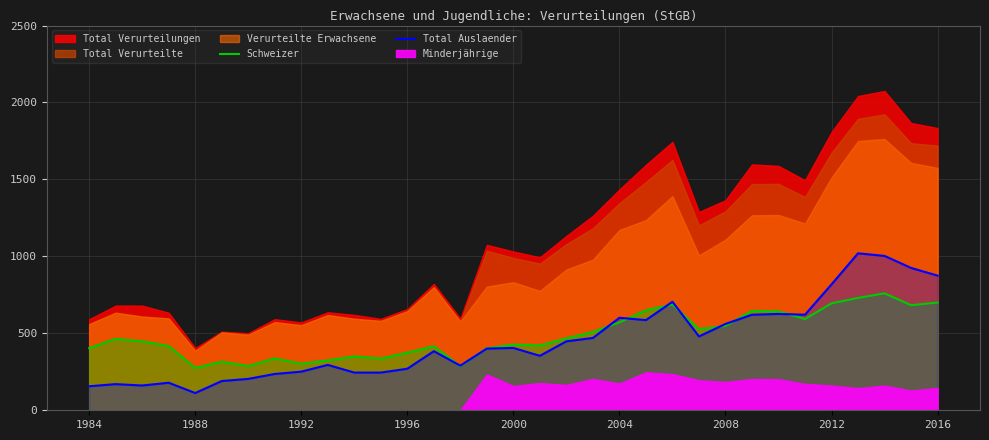

What is the difference between the second highest and second lowest values in the Total Auslaender series?

847